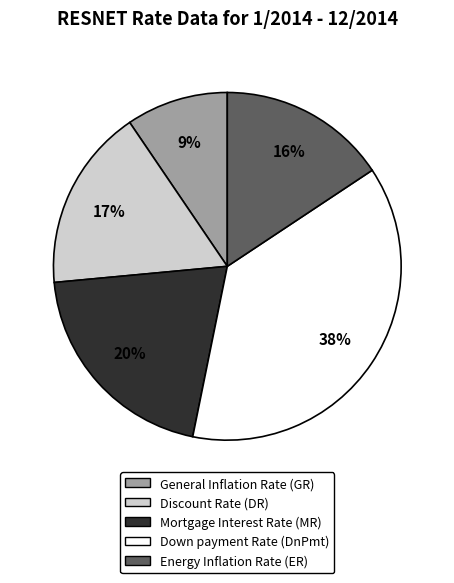

Count the number of slices in the pie.

5